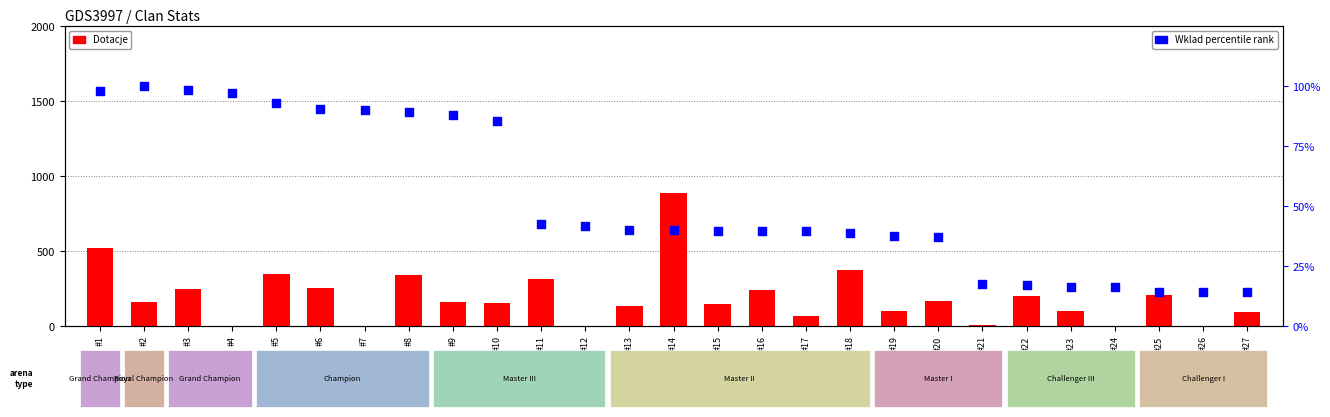

What is the total value across all series at #3?

346.4